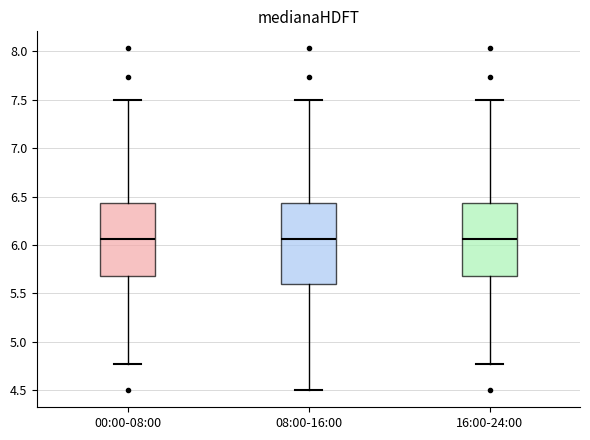

Reading left to right, transcribe this box plot: for each box, give where its median line is, the range the box spans, and where its two whiskers end, as read against the y-axis. The values are not printed on the chart, so give them approximately, as read against the axis.

00:00-08:00: median 6.05, box 5.70 to 6.45, whiskers 4.75 to 7.50
08:00-16:00: median 6.05, box 5.60 to 6.45, whiskers 4.50 to 7.50
16:00-24:00: median 6.05, box 5.70 to 6.45, whiskers 4.75 to 7.50